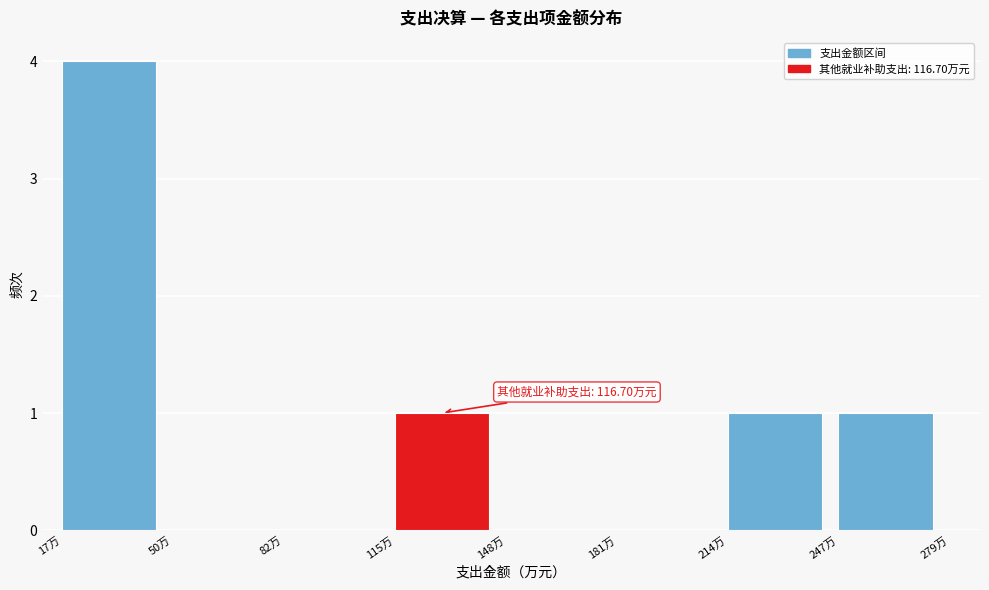

Reading left to right, transcribe all the data shown in this chart.

17万=4	50万=0	82万=0	115万=1	148万=0	181万=0	214万=1	247万=1